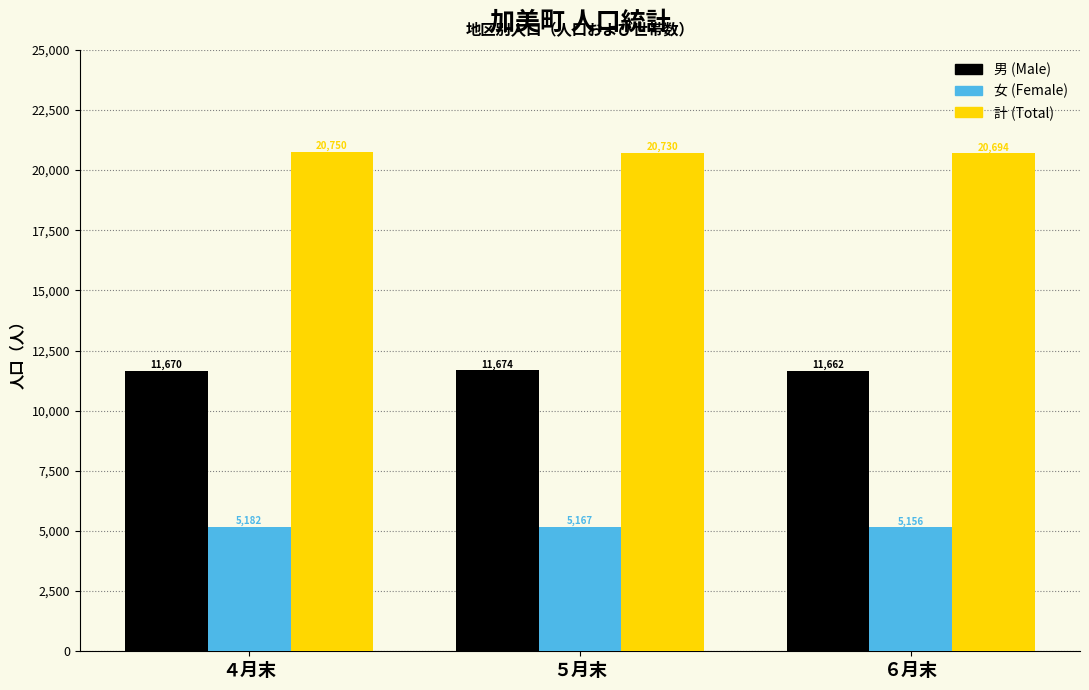

Which series has the largest range (max minus min)?

計 (Total)